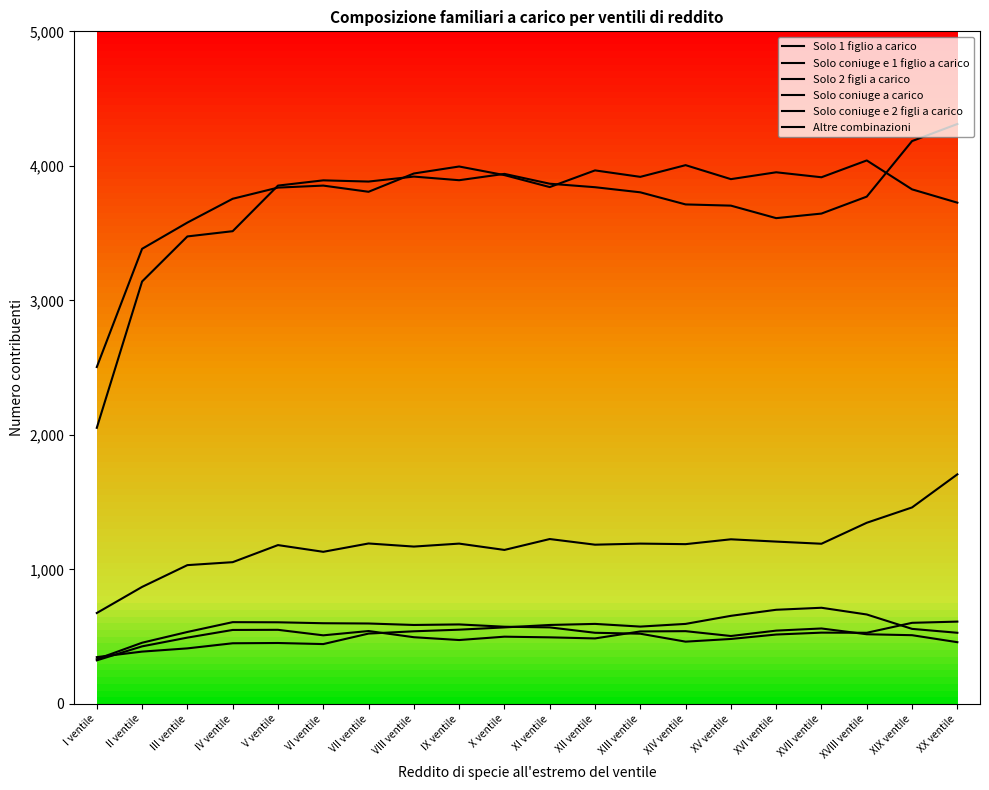

Where is the first local maximum for Solo 1 figlio a carico?

VI ventile